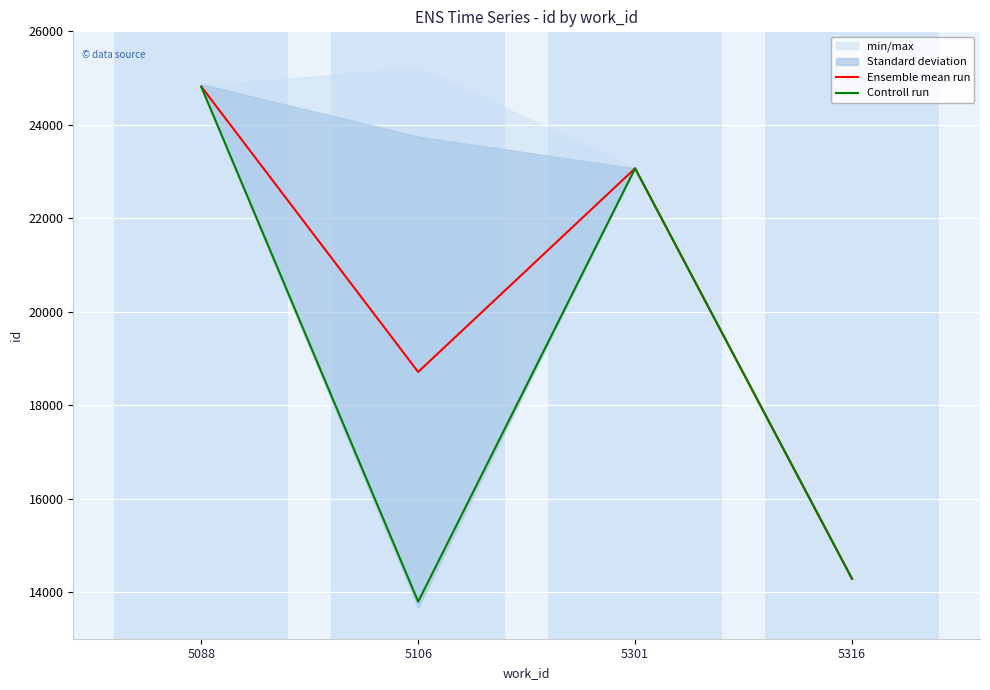

The value of Controll run at 5088 is 9870.5. True or false?

False